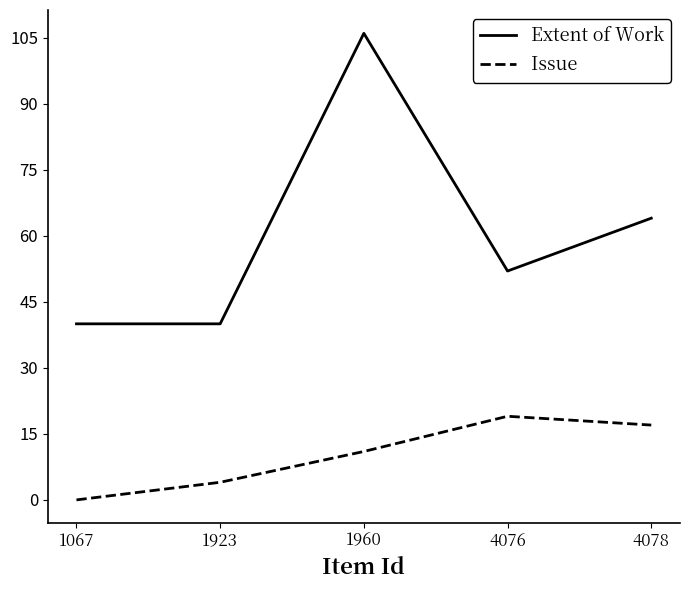

What is the difference between the maximum and minimum values in the Extent of Work series?

66